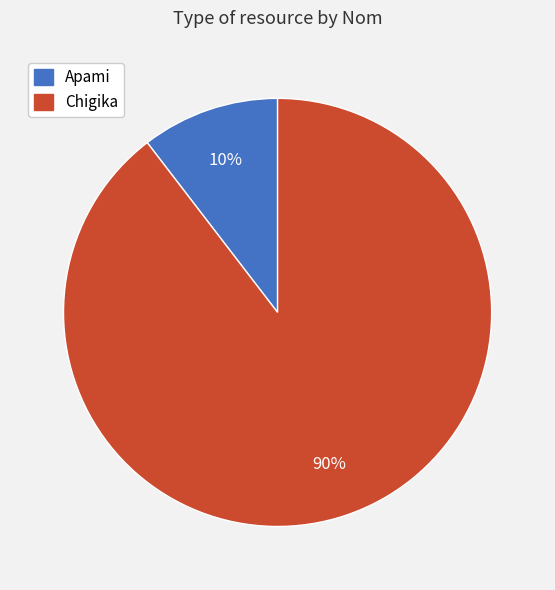

Does any single category account for the majority?

Yes